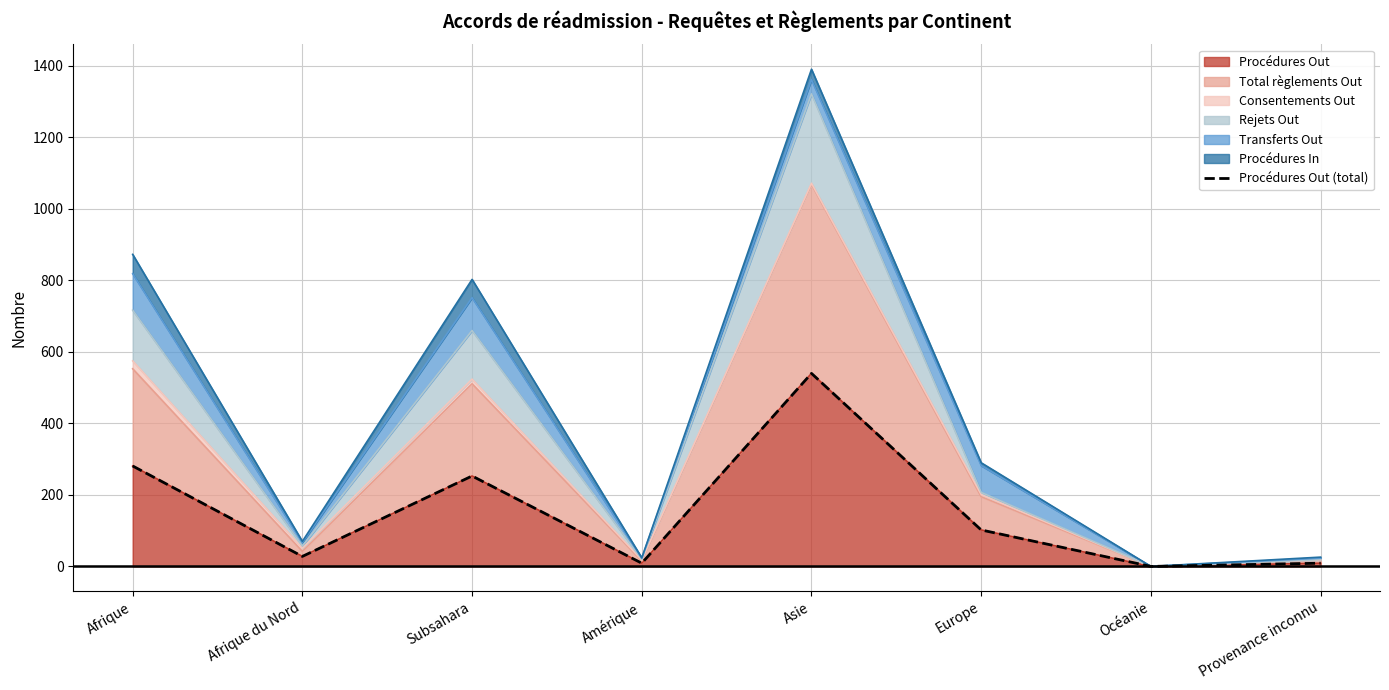

What is the maximum value shown in the chart?

540